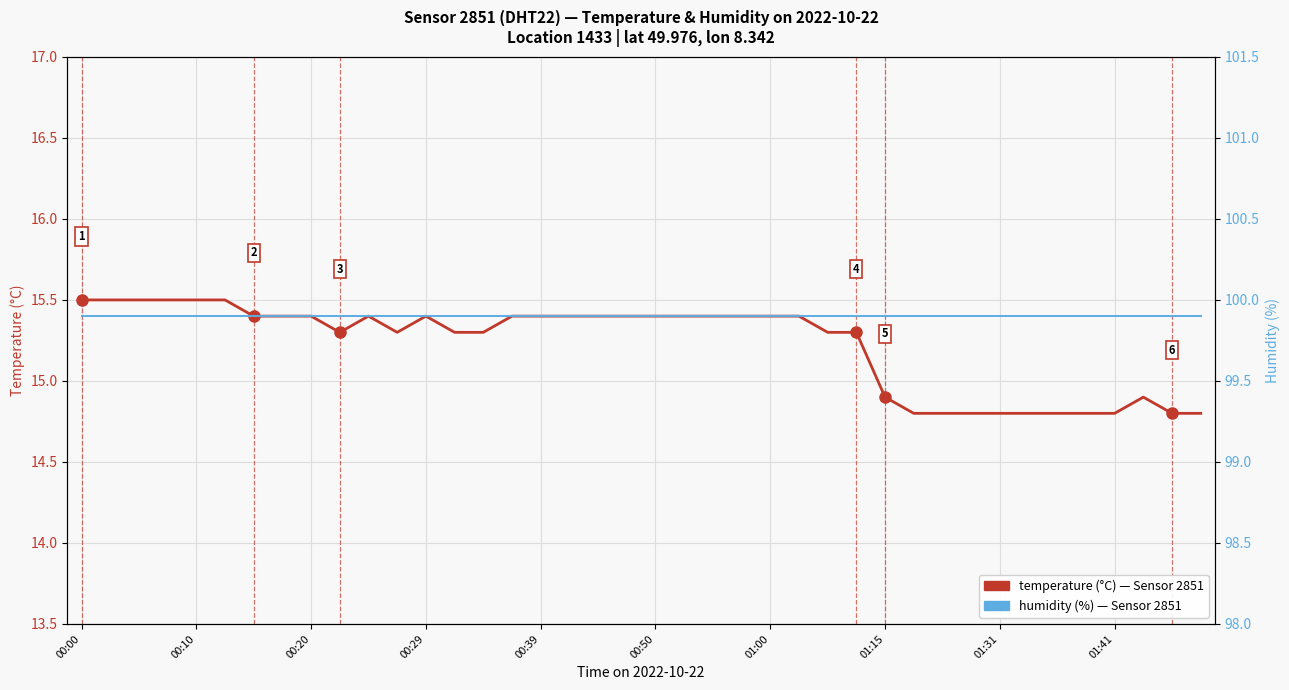

At how many categories does at least one series exceed 72?

40